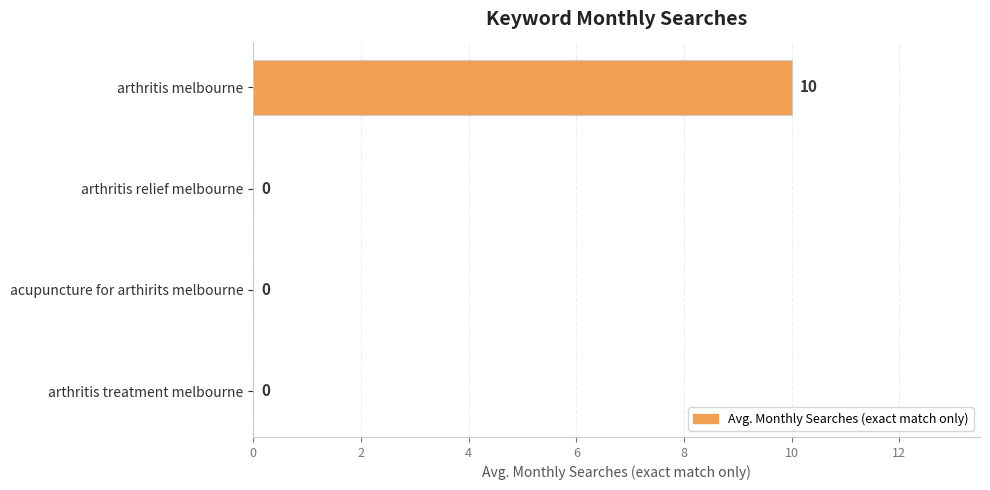

The chart shows a value of 0 at arthritis treatment melbourne. True or false?

True